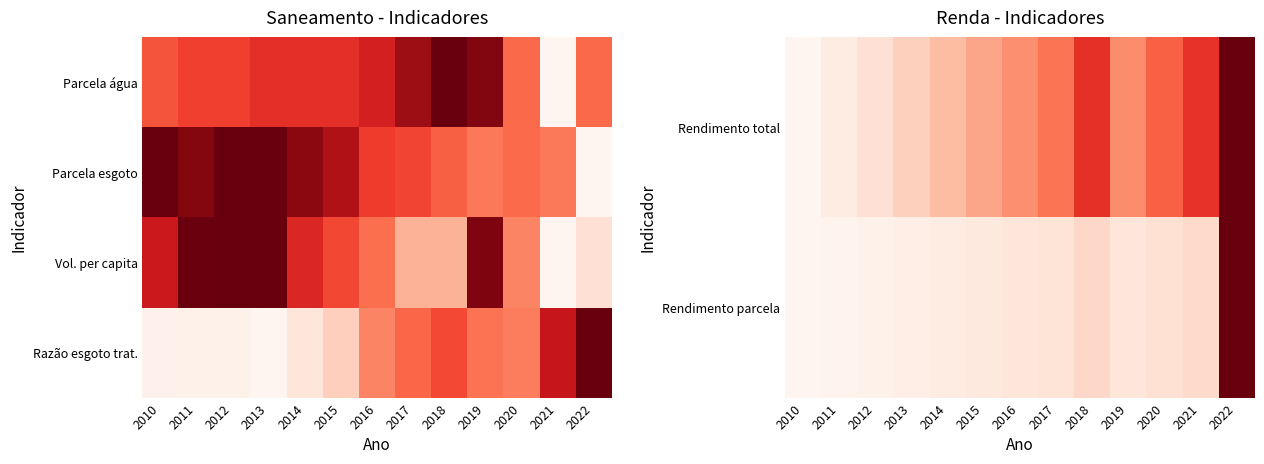

Is the value of Rendimento parcela at 2013 greater than the value of Rendimento total at 2014?

No